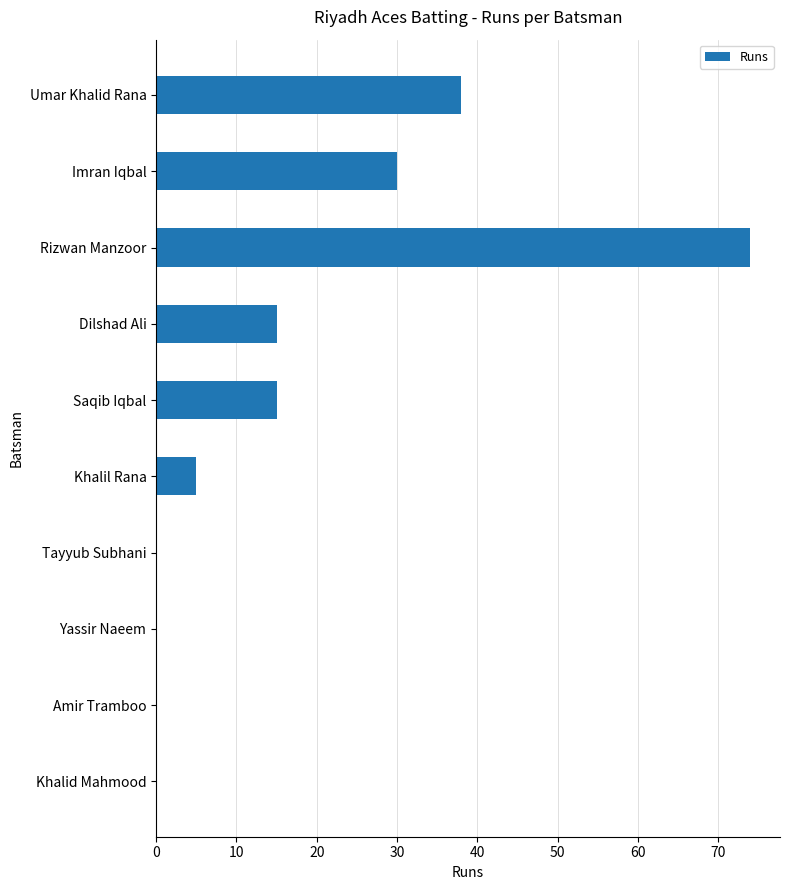

The value at Dilshad Ali is 20. True or false?

False